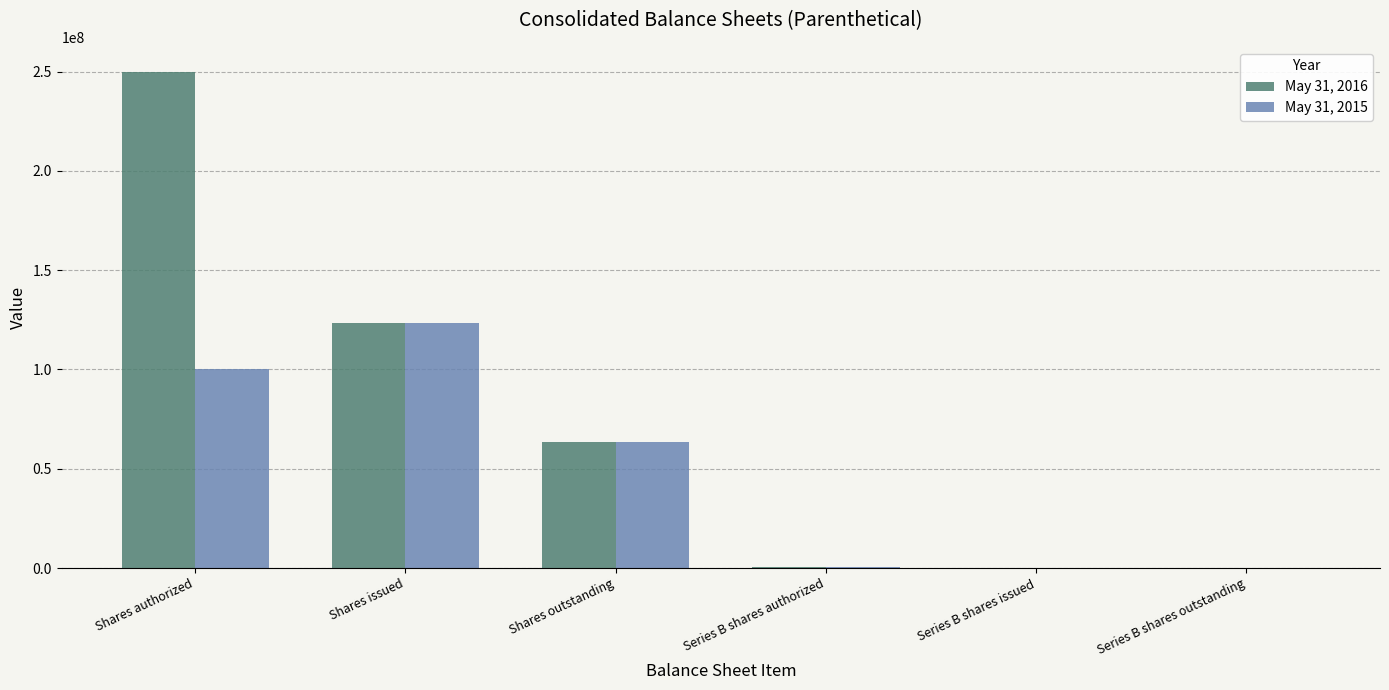

Is it true that May 31, 2015 equals 63644348 at Shares outstanding?

True